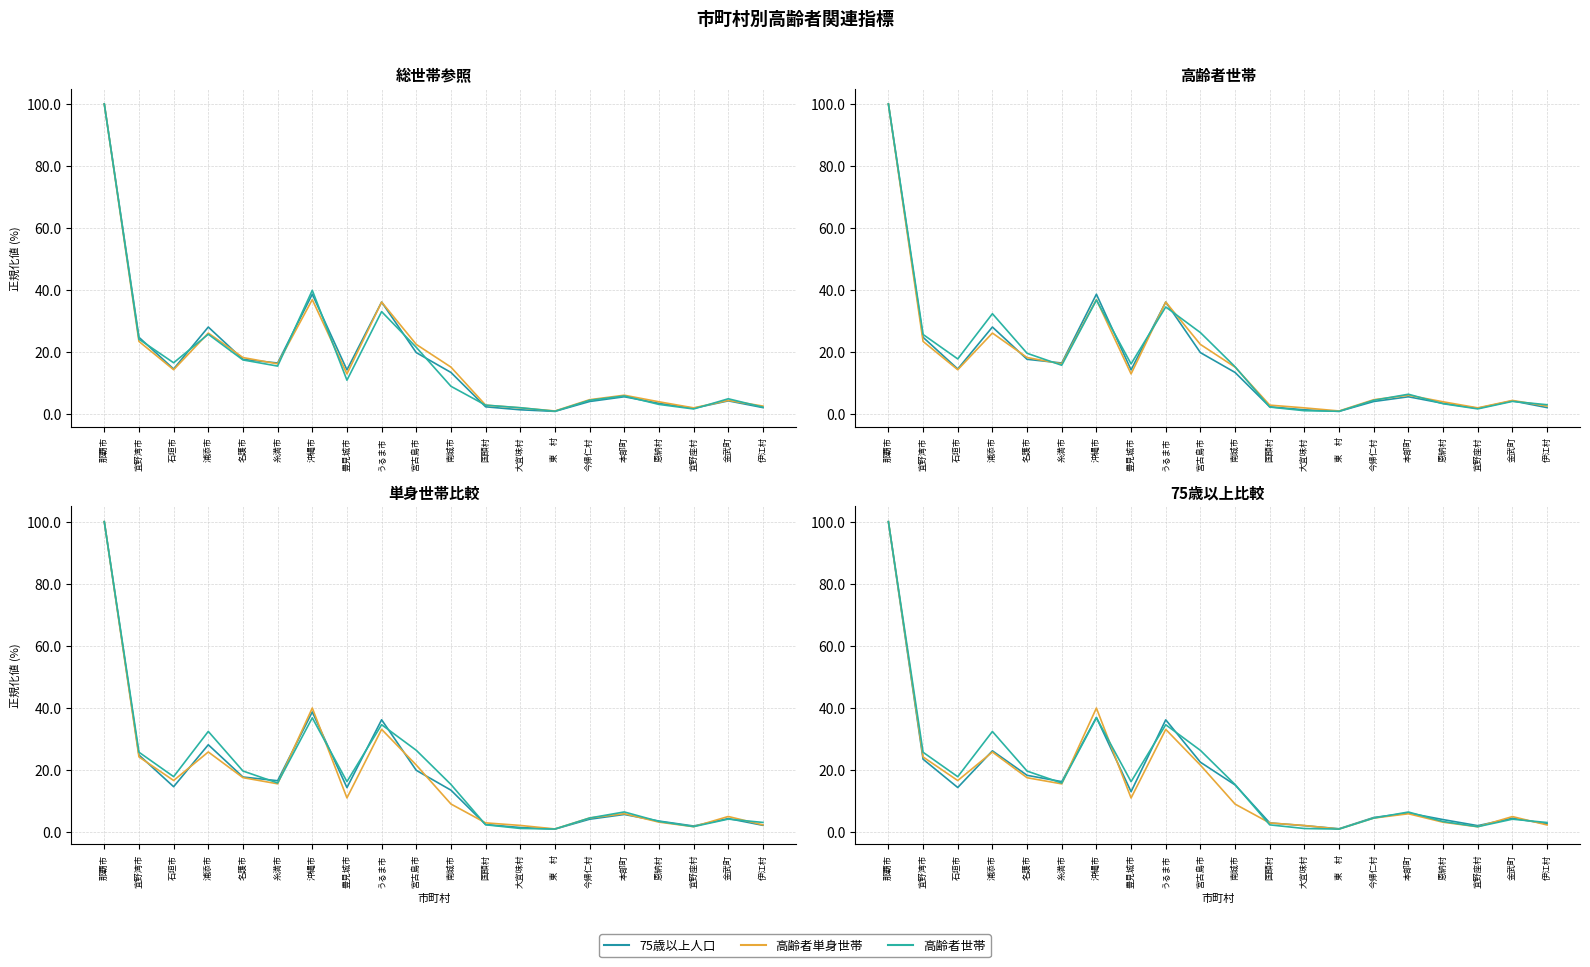

The 高齢者のいる世帯 series shows 5.4 at 南城市. True or false?

False